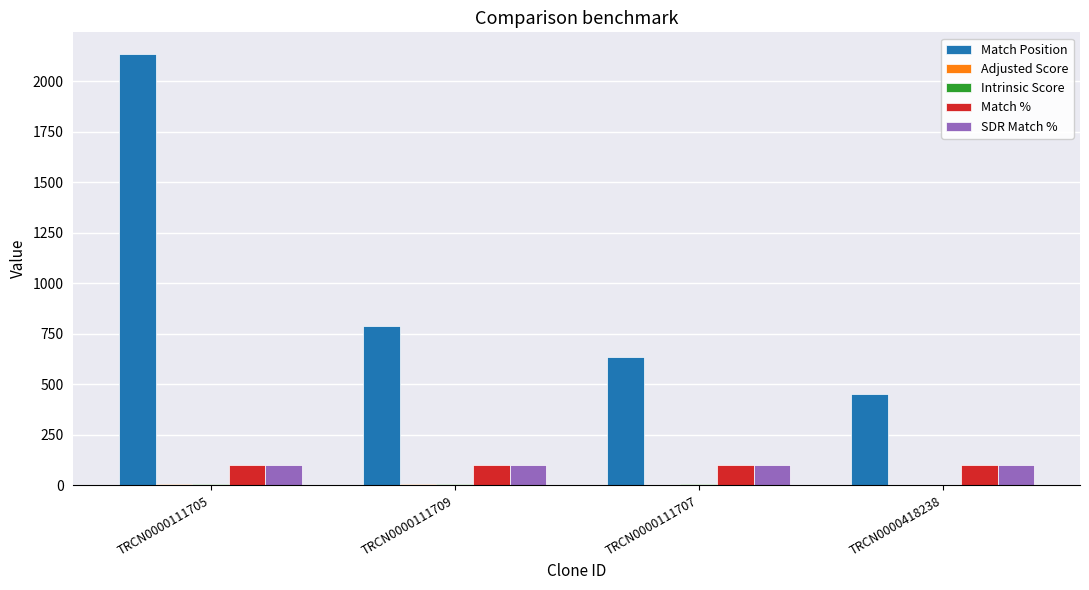

How many groups of bars are there?

4